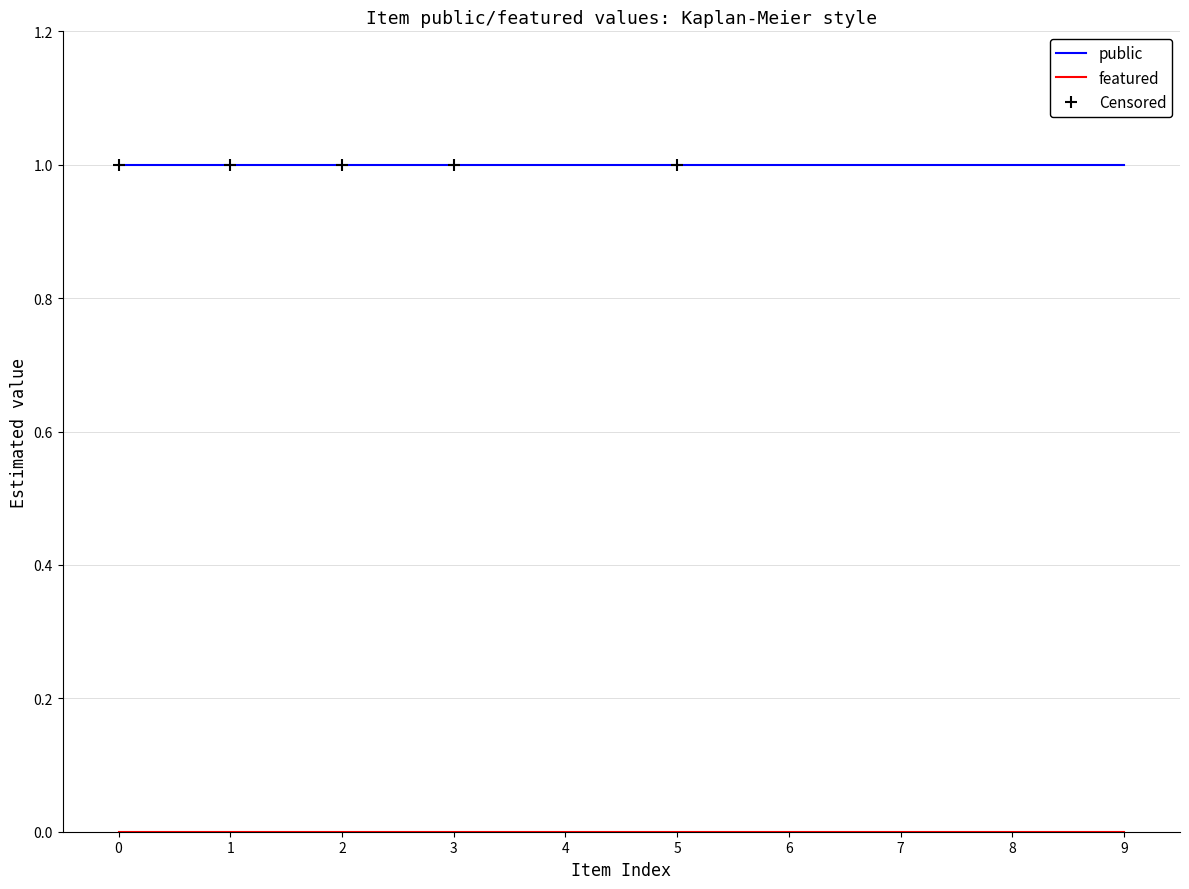

Count the number of data series in this chart.

2